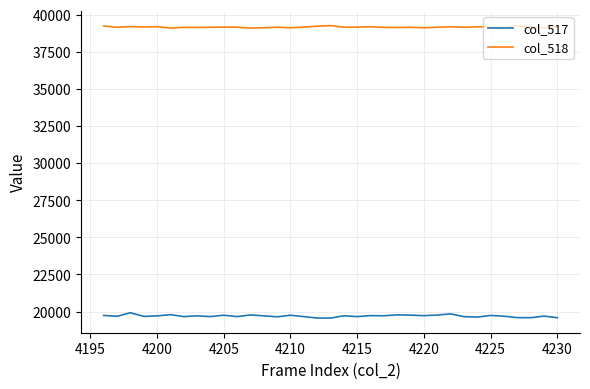

At how many categories does at least one series exceed 37294?

35